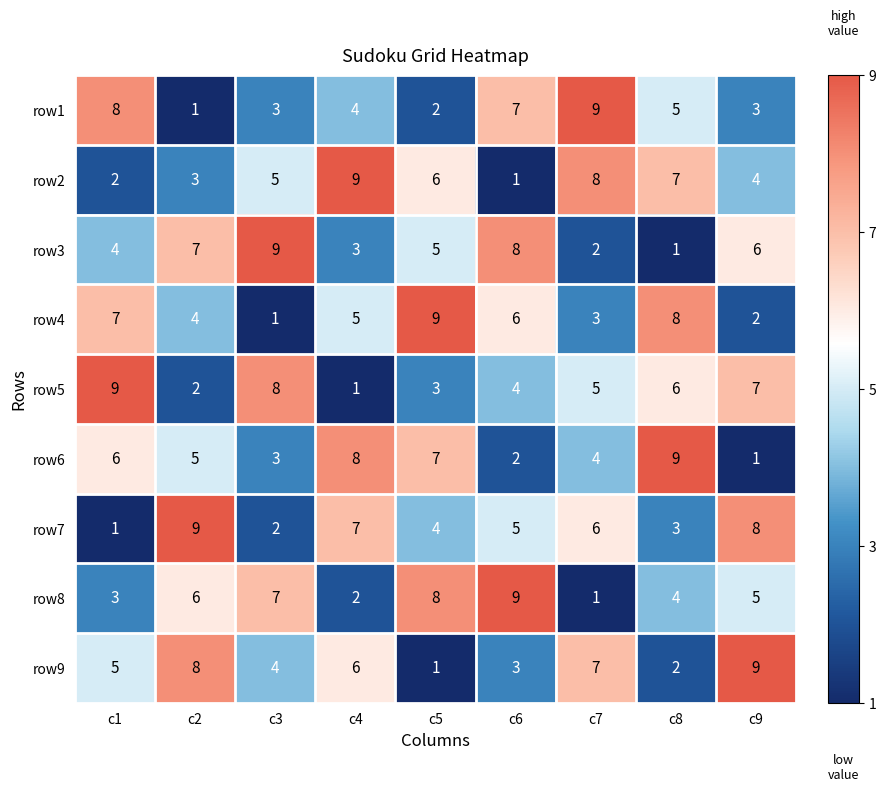

Where is row4 nearest to the value 5?

c4